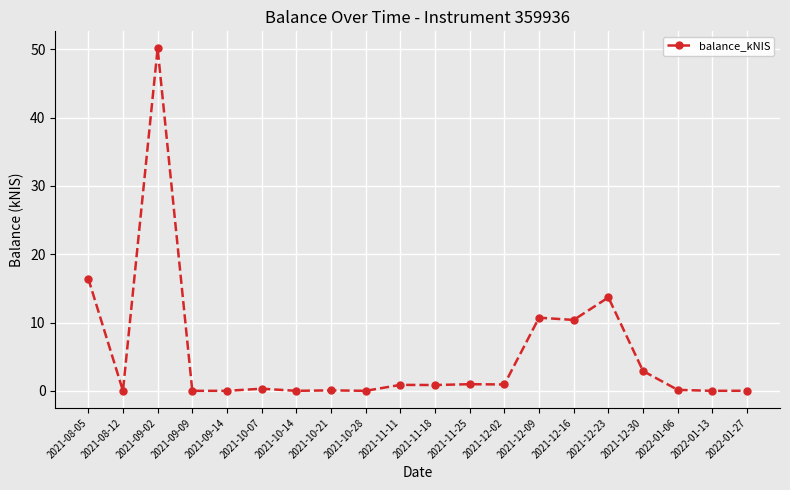

What position from the right is 2021-09-02?

18